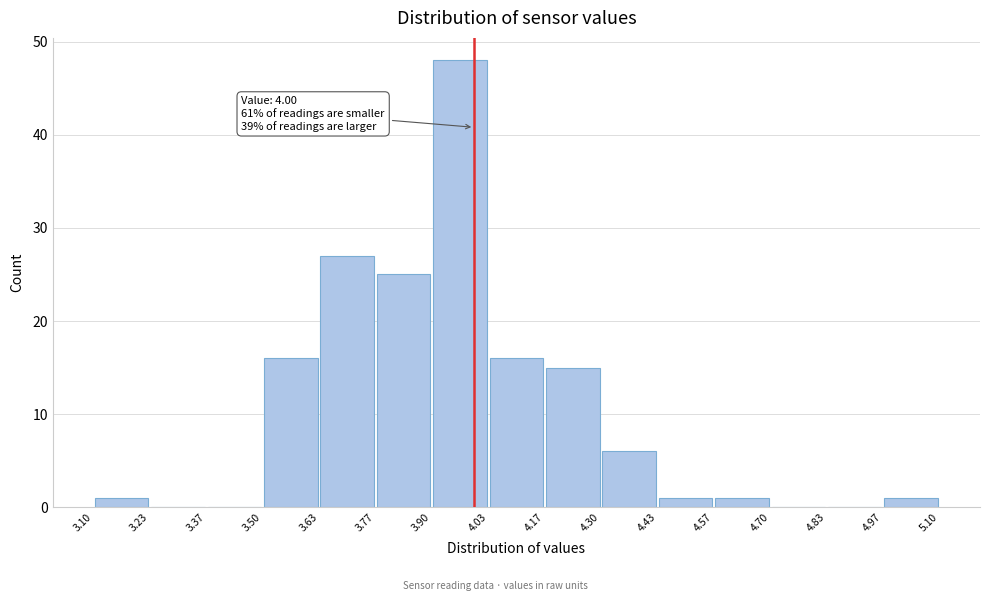

Over which range of the x-axis is the bar tallest?

3.90 to 4.03